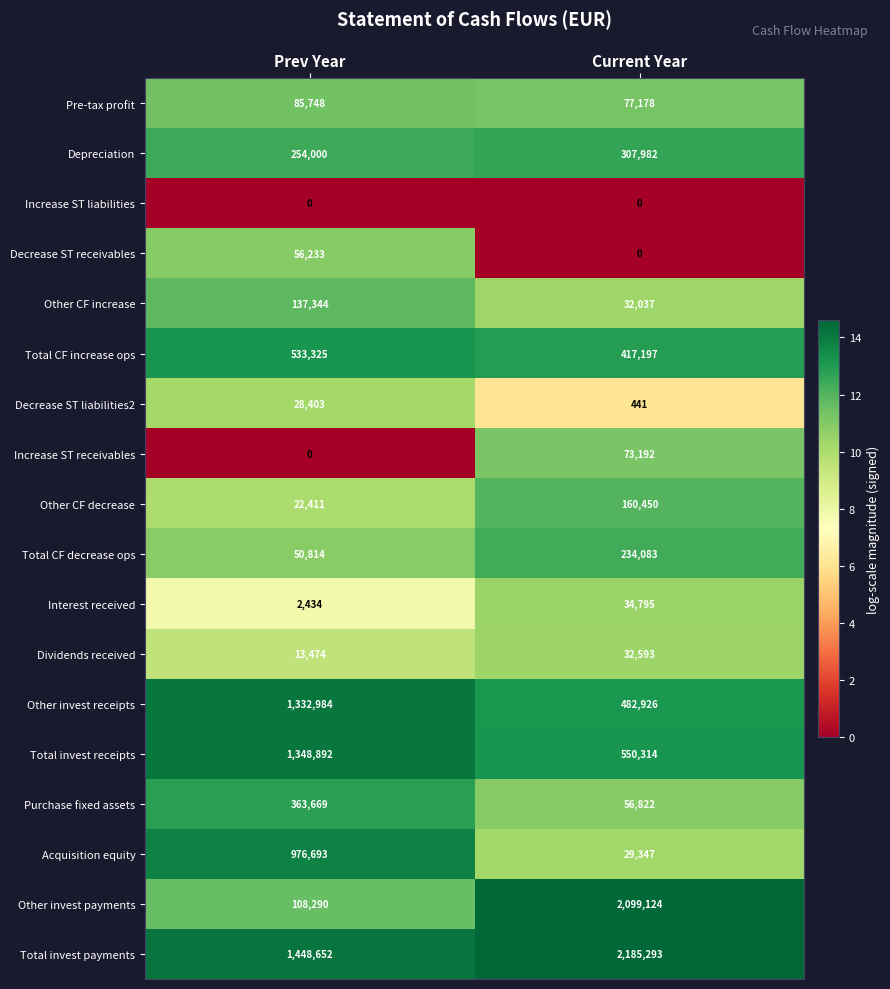

What is the lowest value of the Total invest payments series?

1448652